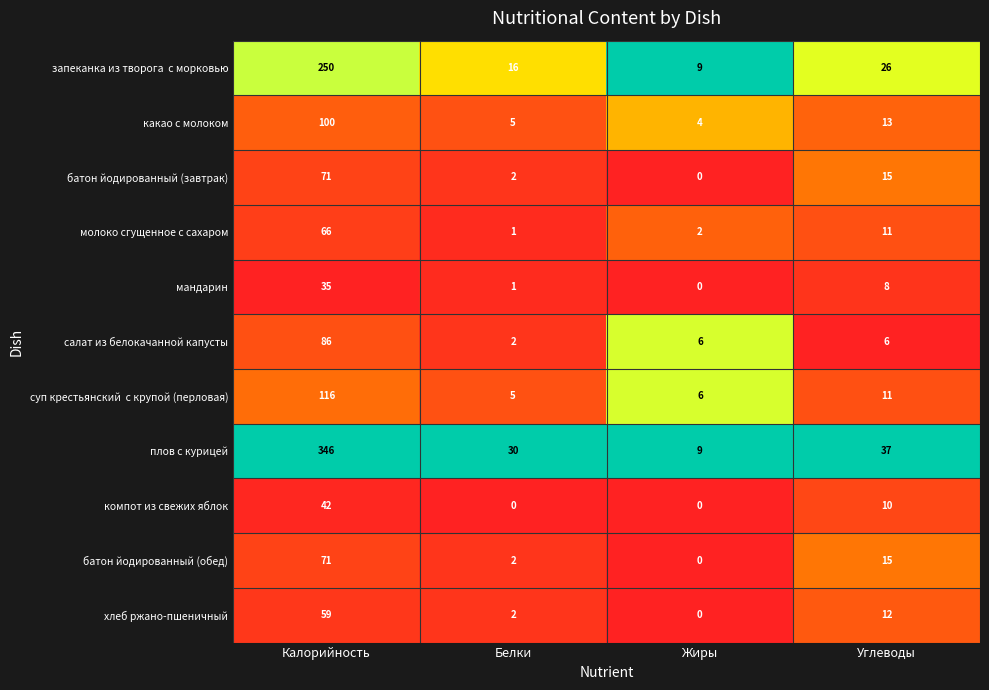

Read the какао с молоком value at Углеводы, to the nearest 5.

15